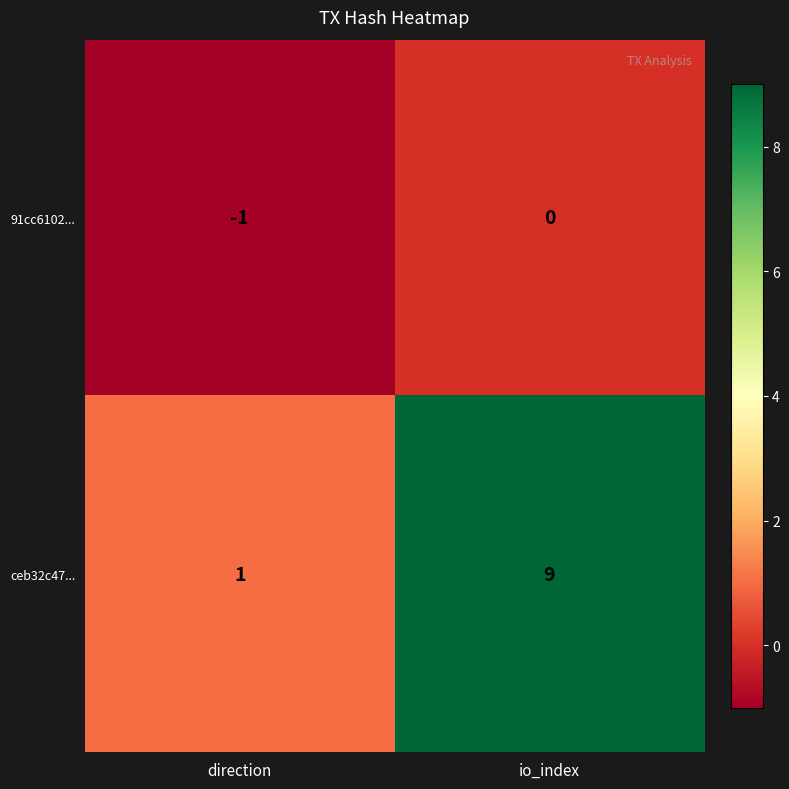

What is the maximum value shown in the chart?

9